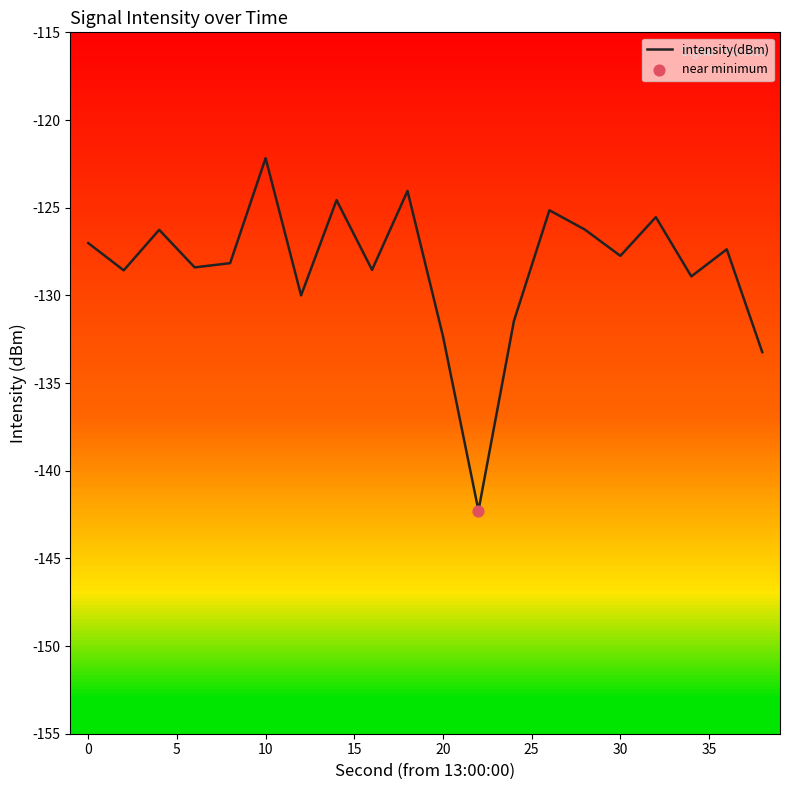

What is the difference between the maximum and minimum values?

20.1